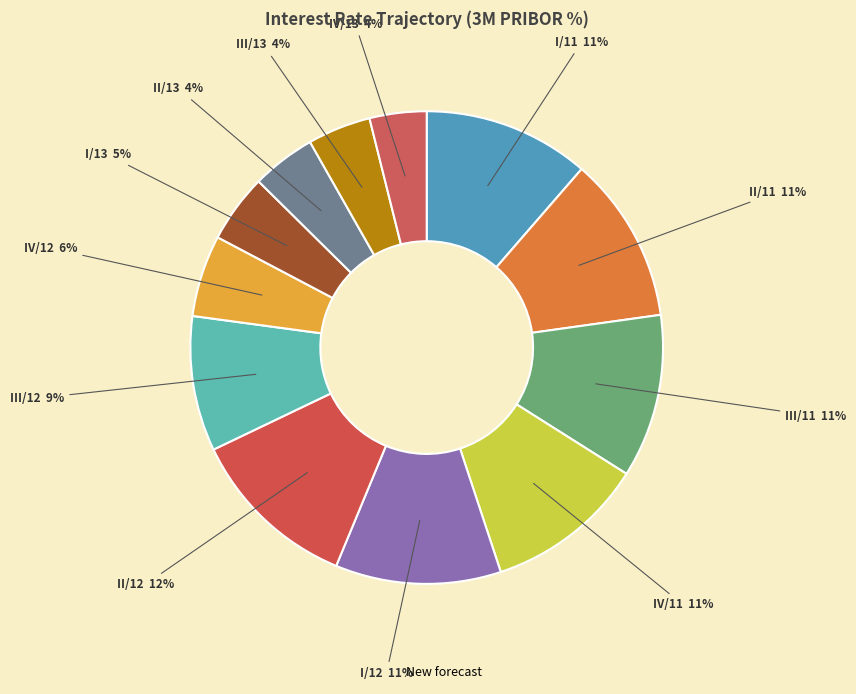

Count the number of slices in the pie.

12